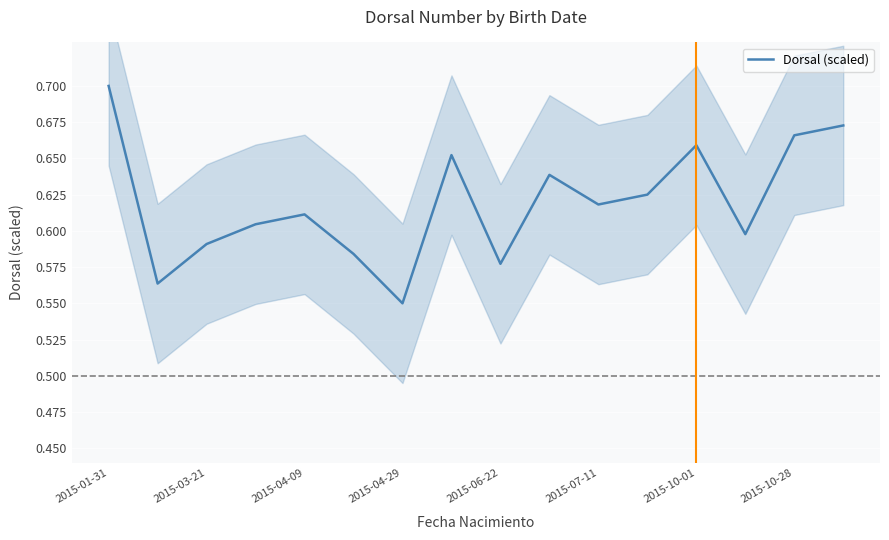

The value of Dorsal (scaled) at 2015-10-01 is 0.4. True or false?

False